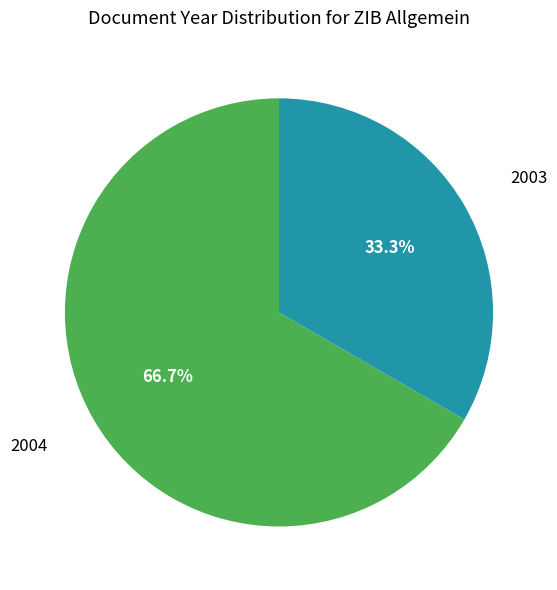

Combined, do 2004 and 2003 account for over 50%?

Yes